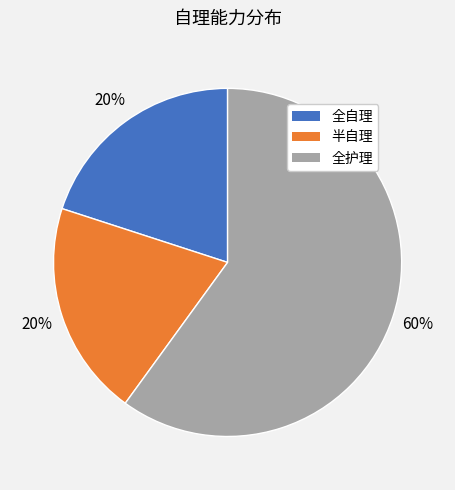

What percentage is the 全自理 slice, to the nearest percent?

20%